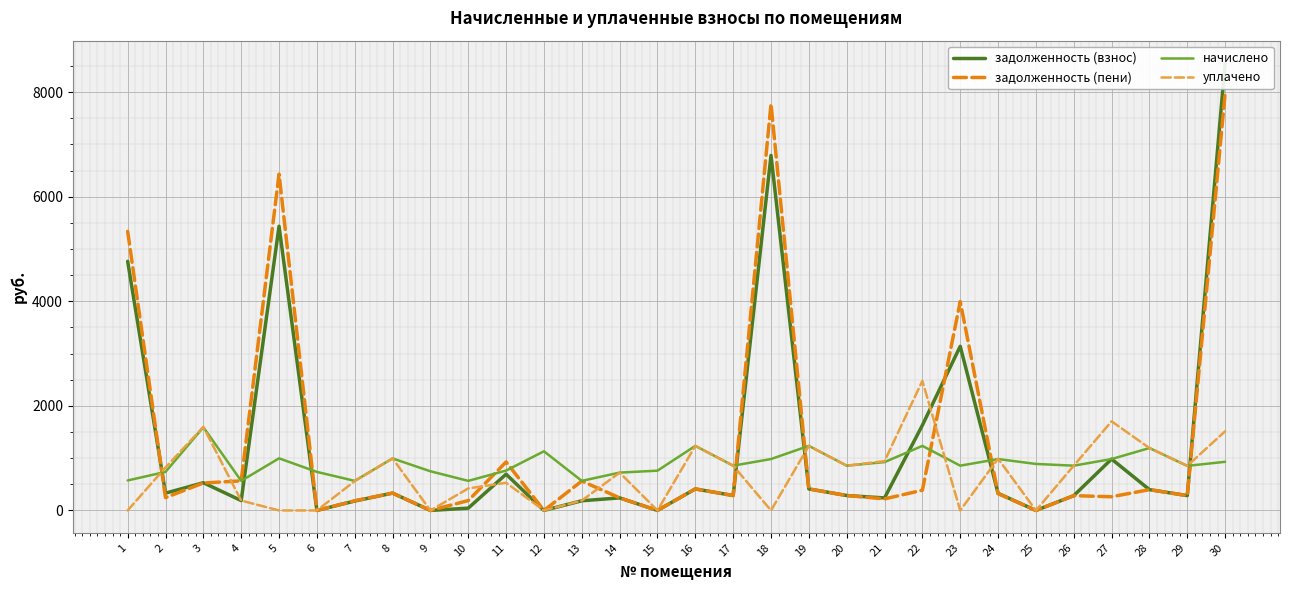

The value of уплачено at 27 is 795.4. True or false?

False